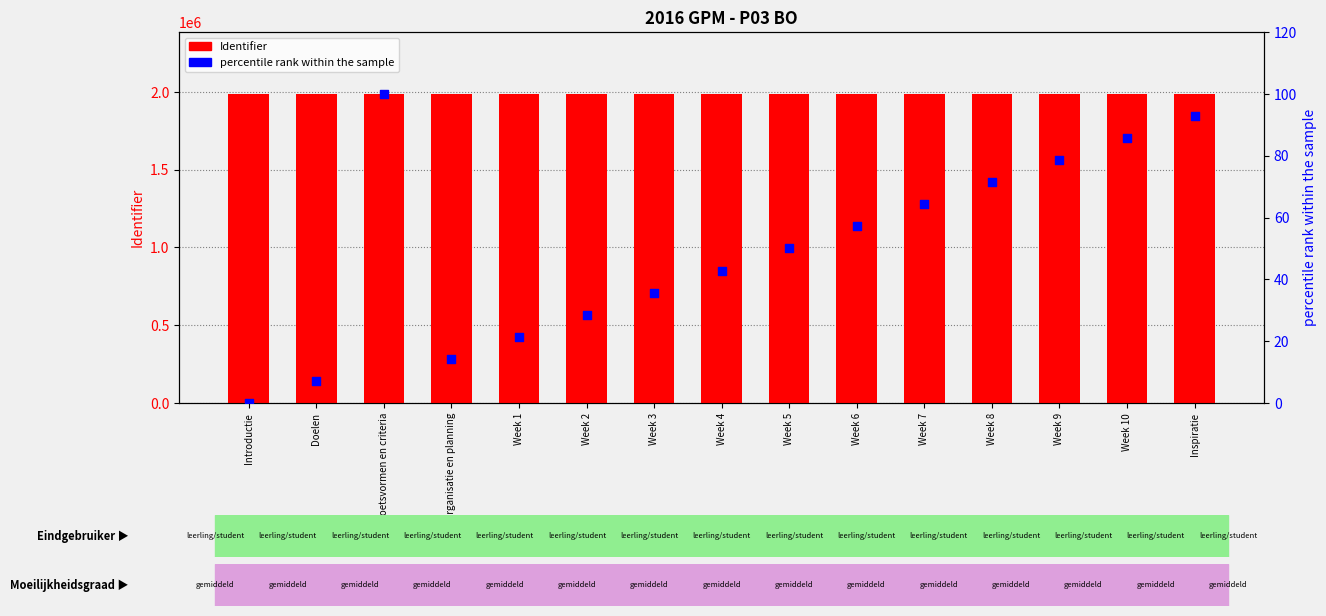

What is the total value across all series at Week 5?

1985415.0